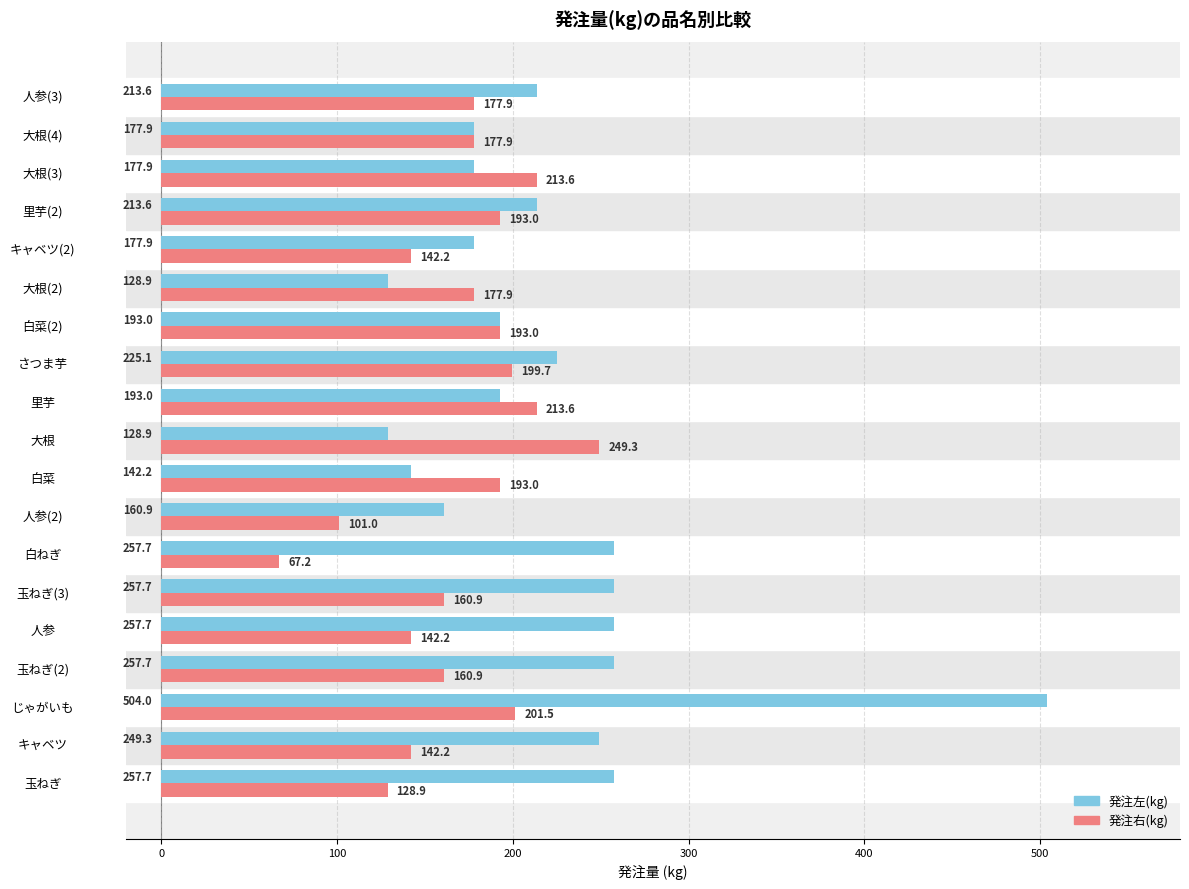

What is the average value of the 発注右(kg) series?

170.3